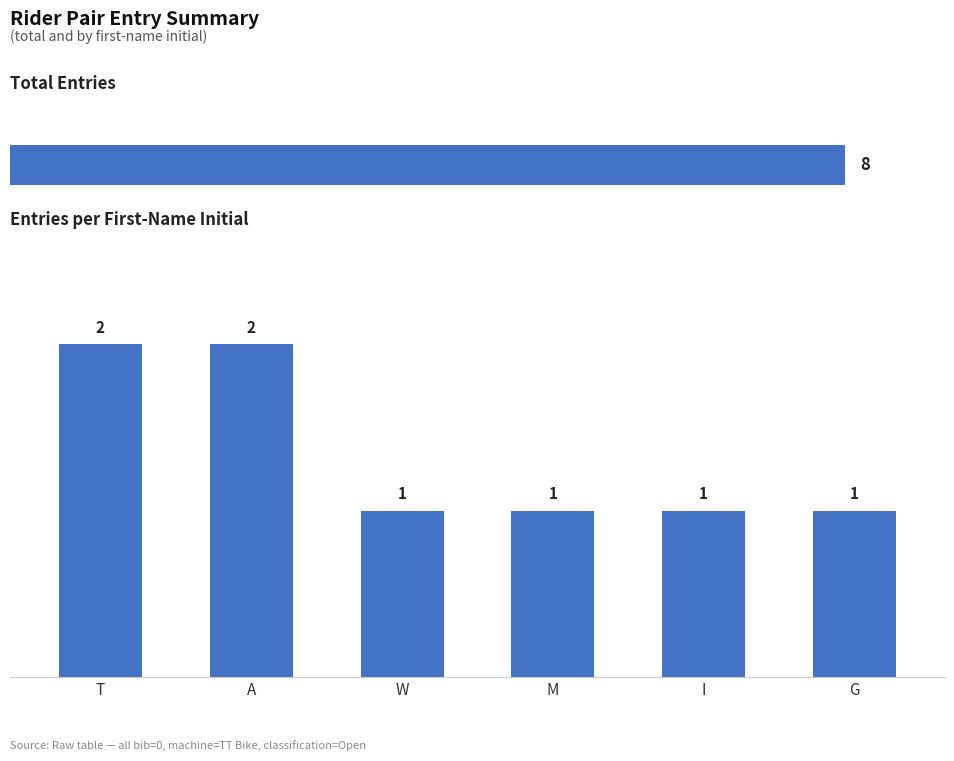

What is the label of the 4th bar from the left?

M